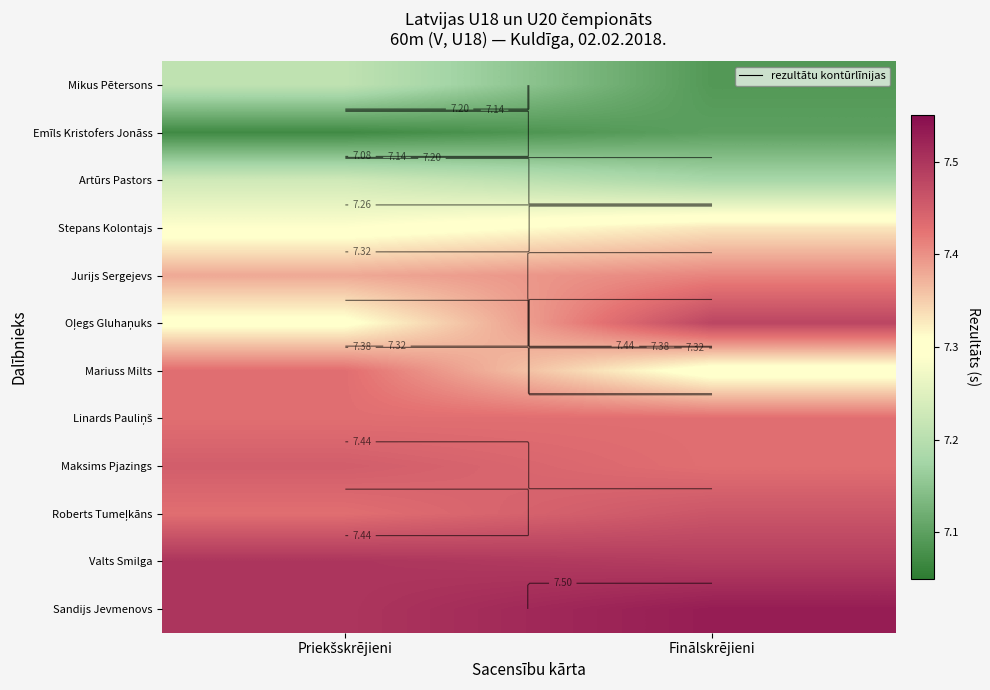

What is the sum of all Artūrs Pastors values?

14.4